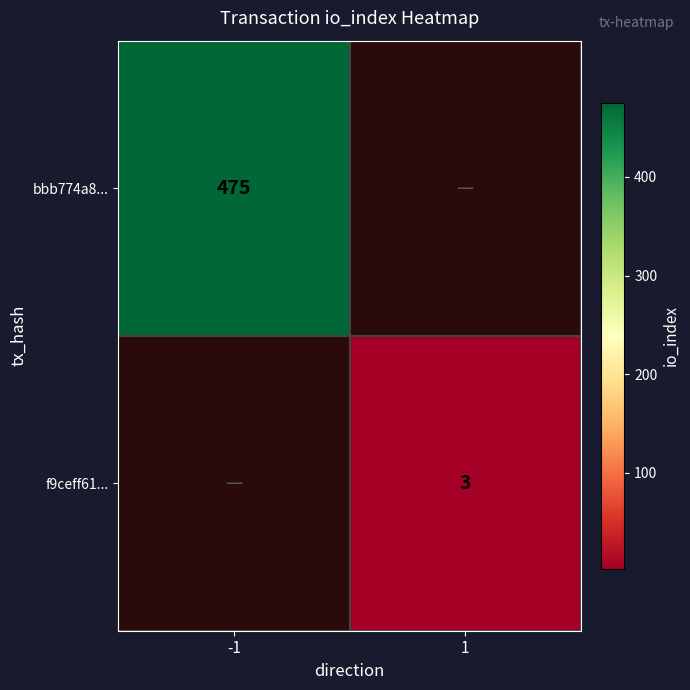

Is the value of f9ceff61... at 1 greater than the value of bbb774a8... at -1?

No